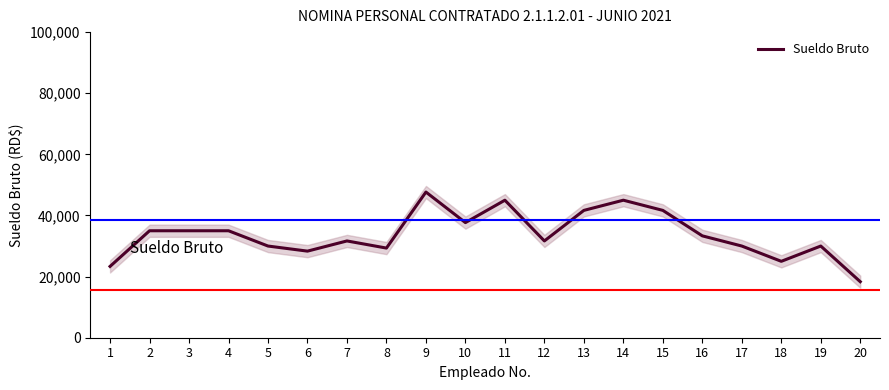

Rank the categories by value from highest to lowest.

9, 14, 11, 13, 15, 10, 2, 3, 4, 16, 7, 12, 5, 17, 19, 8, 6, 18, 1, 20